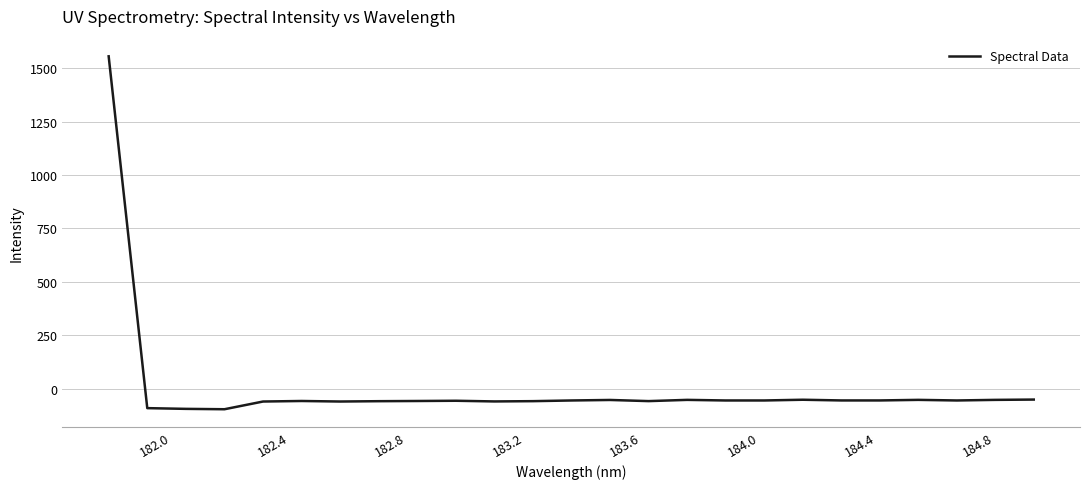

What is the difference between the maximum and minimum values?

1652.2